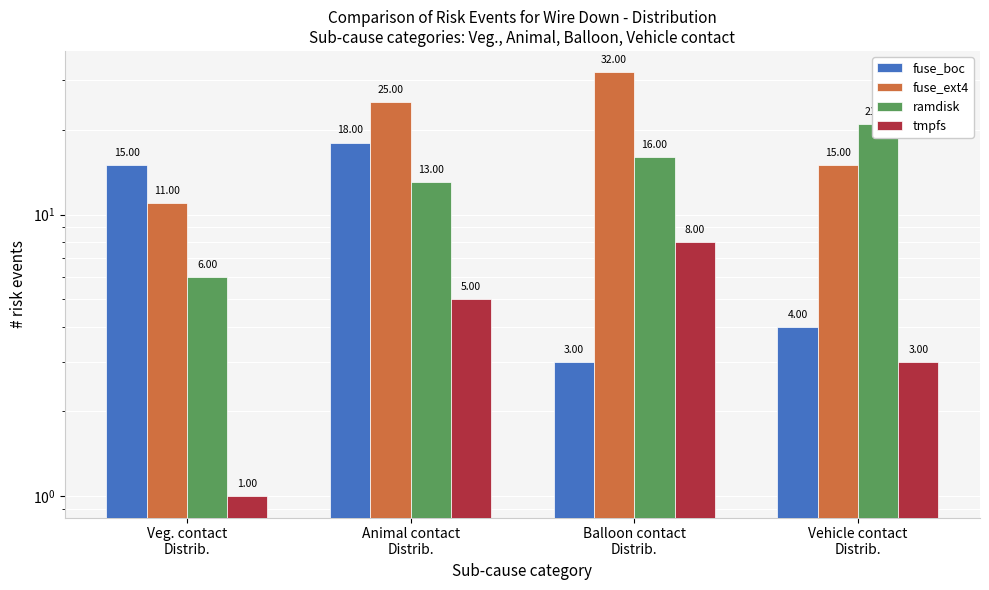

Reading left to right, what are all the values shown in this chart?

fuse_boc: 15	18	3	4
fuse_ext4: 11	25	32	15
ramdisk: 6	13	16	21
tmpfs: 1	5	8	3